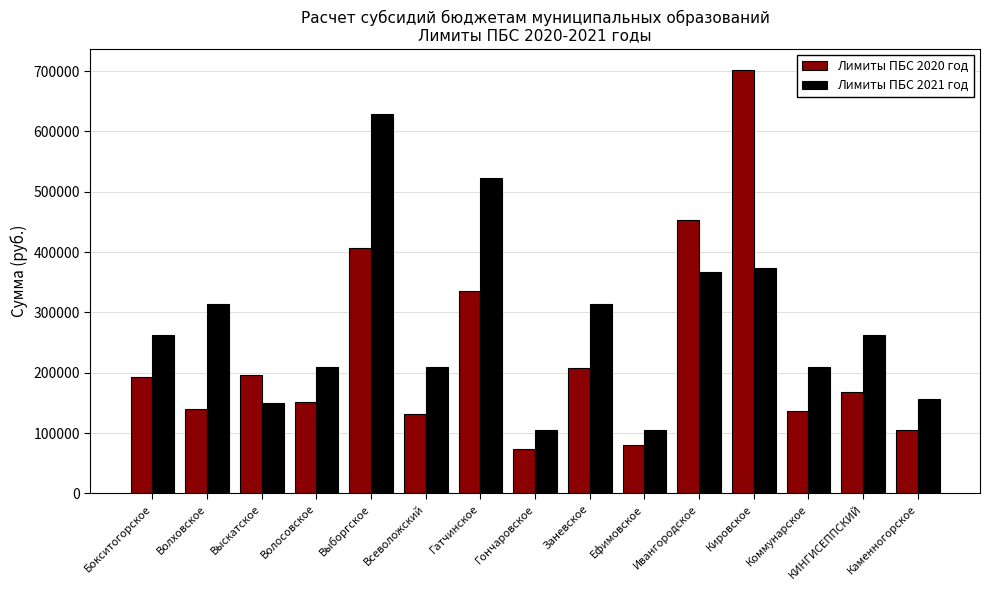

Which series has the largest range (max minus min)?

Лимиты ПБС 2020 год